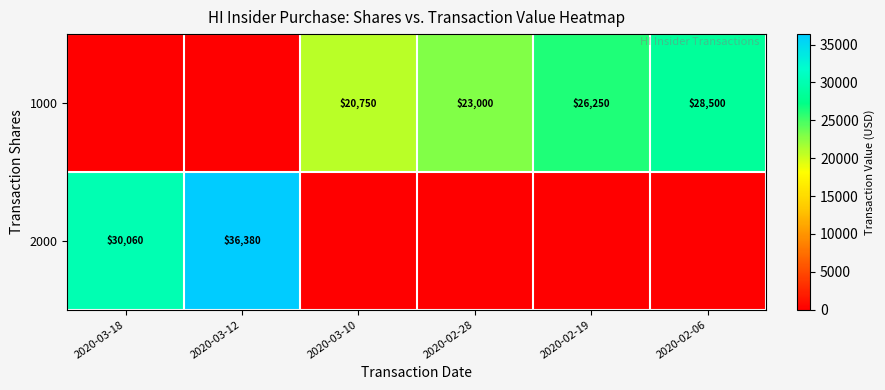

True or false: 2000 has a value of 36380 at 2020-03-12.

True